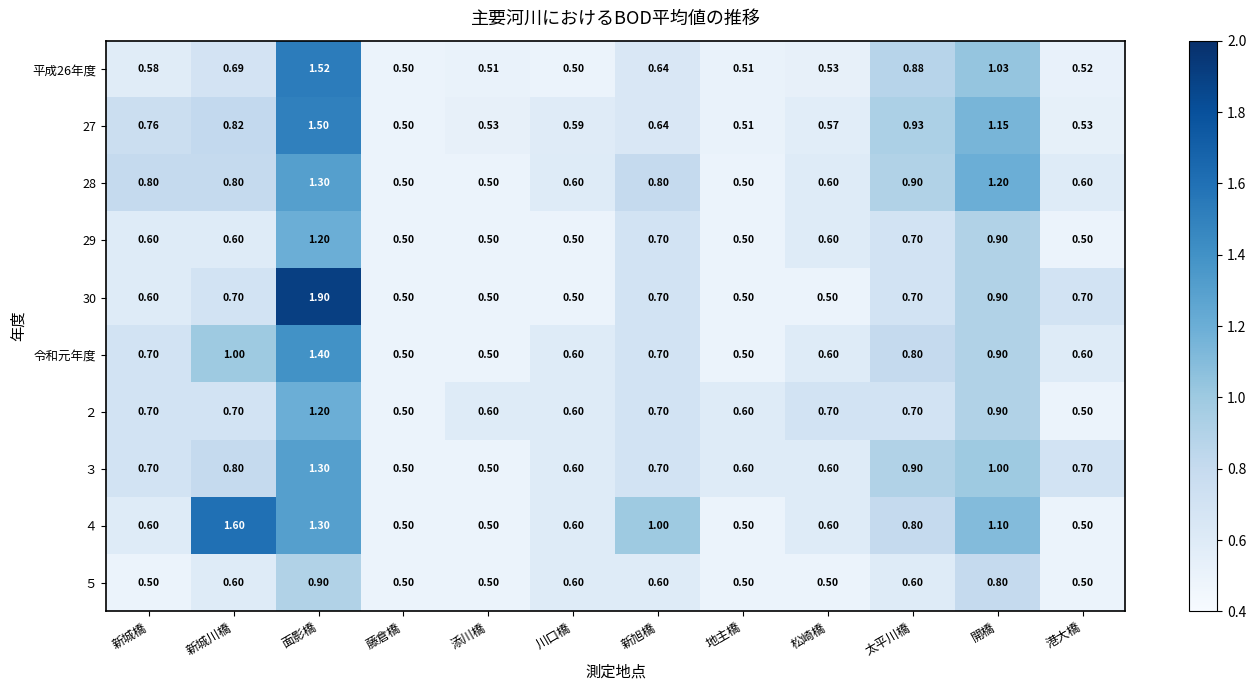

At which category is the sum across all series the highest?

面影橋